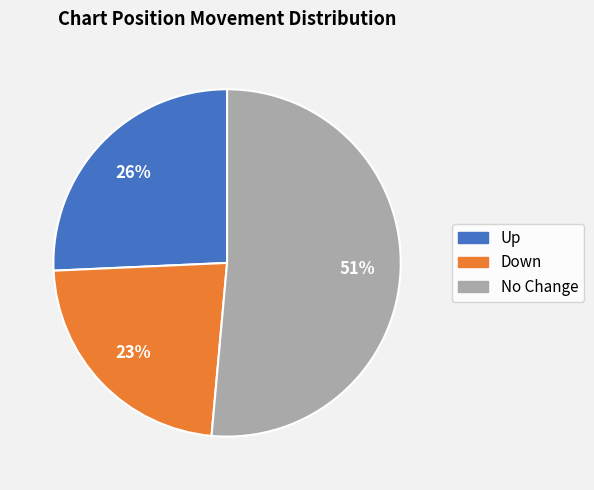

Is there any slice that represents more than half of the pie?

Yes